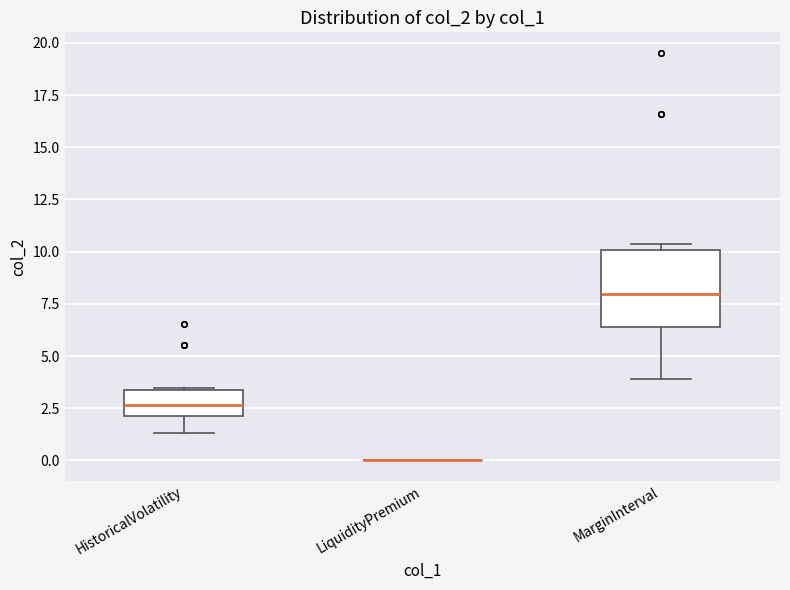

Where is the lower edge of the box for MarginInterval on the y-axis? The values are not printed on the chart, so give them approximately, as read against the axis.

6.5